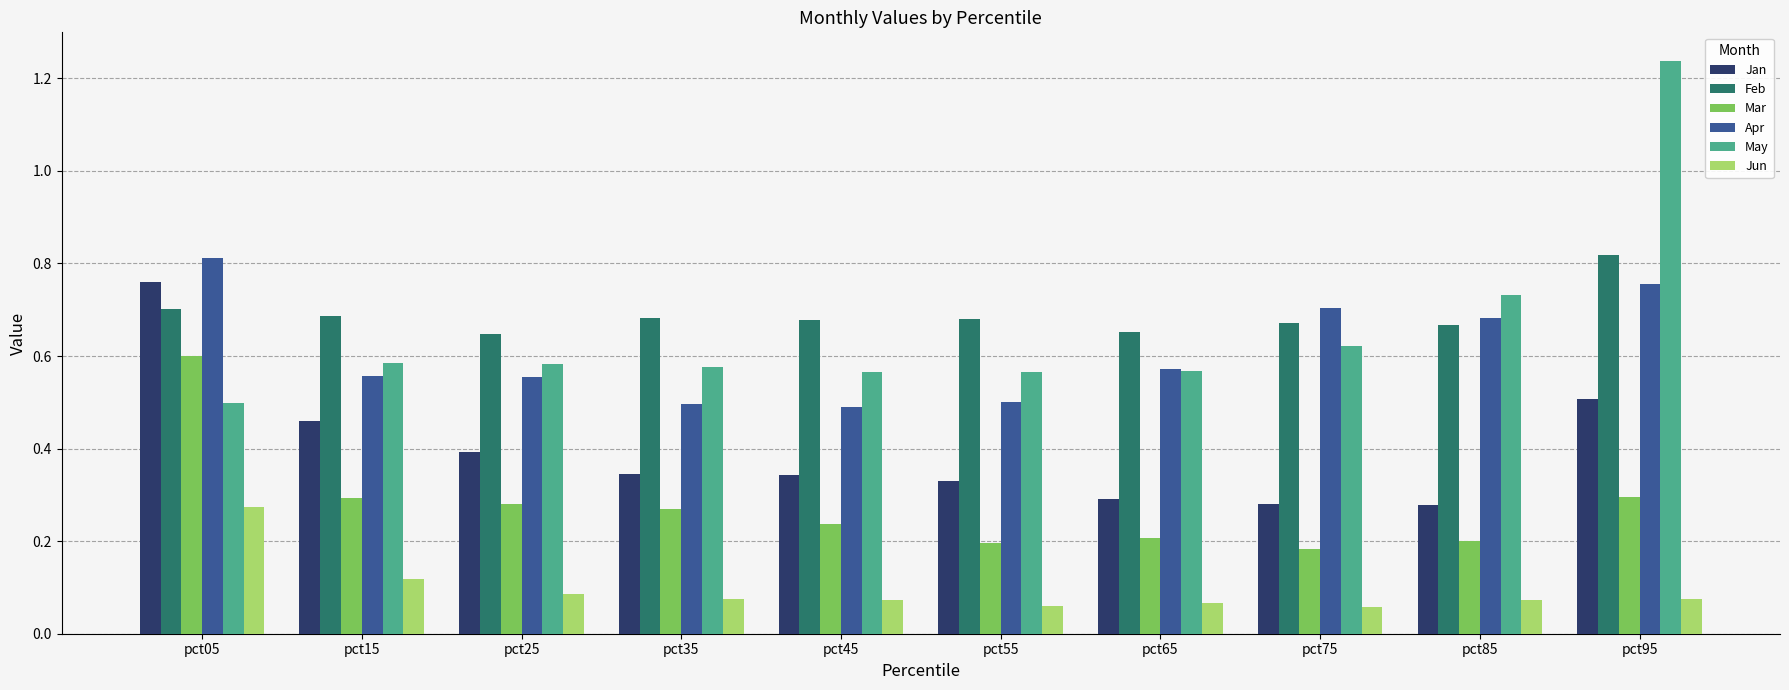

Is the value of Feb at pct75 greater than the value of May at pct05?

Yes